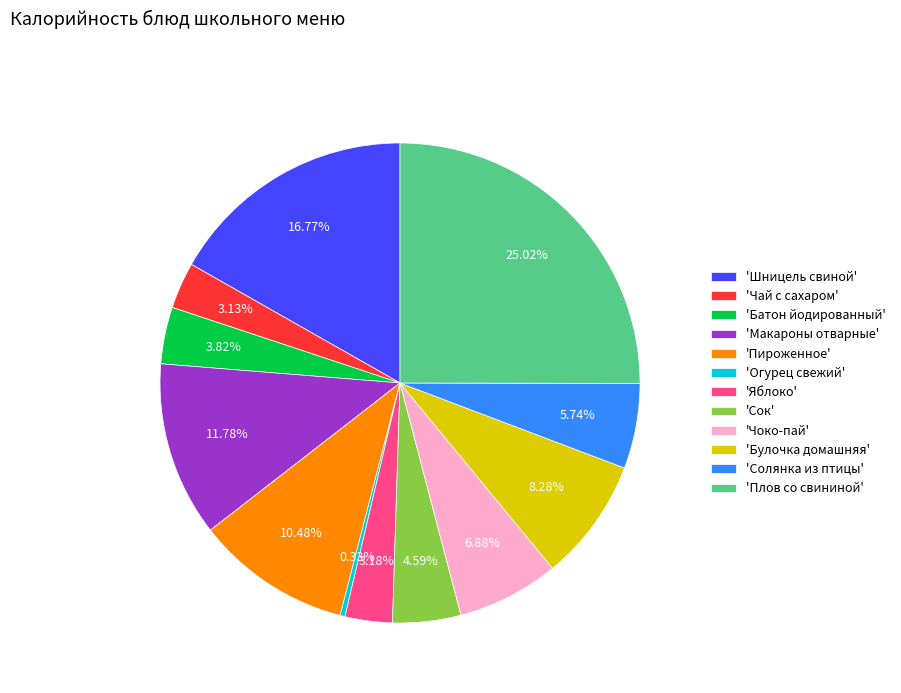

Combined, do 'Плов со свининой' and 'Огурец свежий' account for over 50%?

No